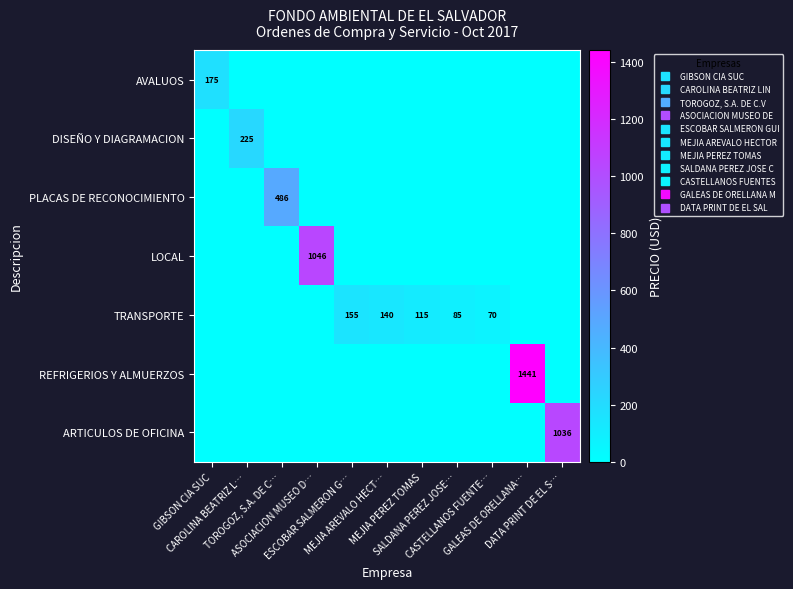

Is it true that PLACAS DE RECONOCIMIENTO equals 273.1 at GIBSON CIA SUC?

False